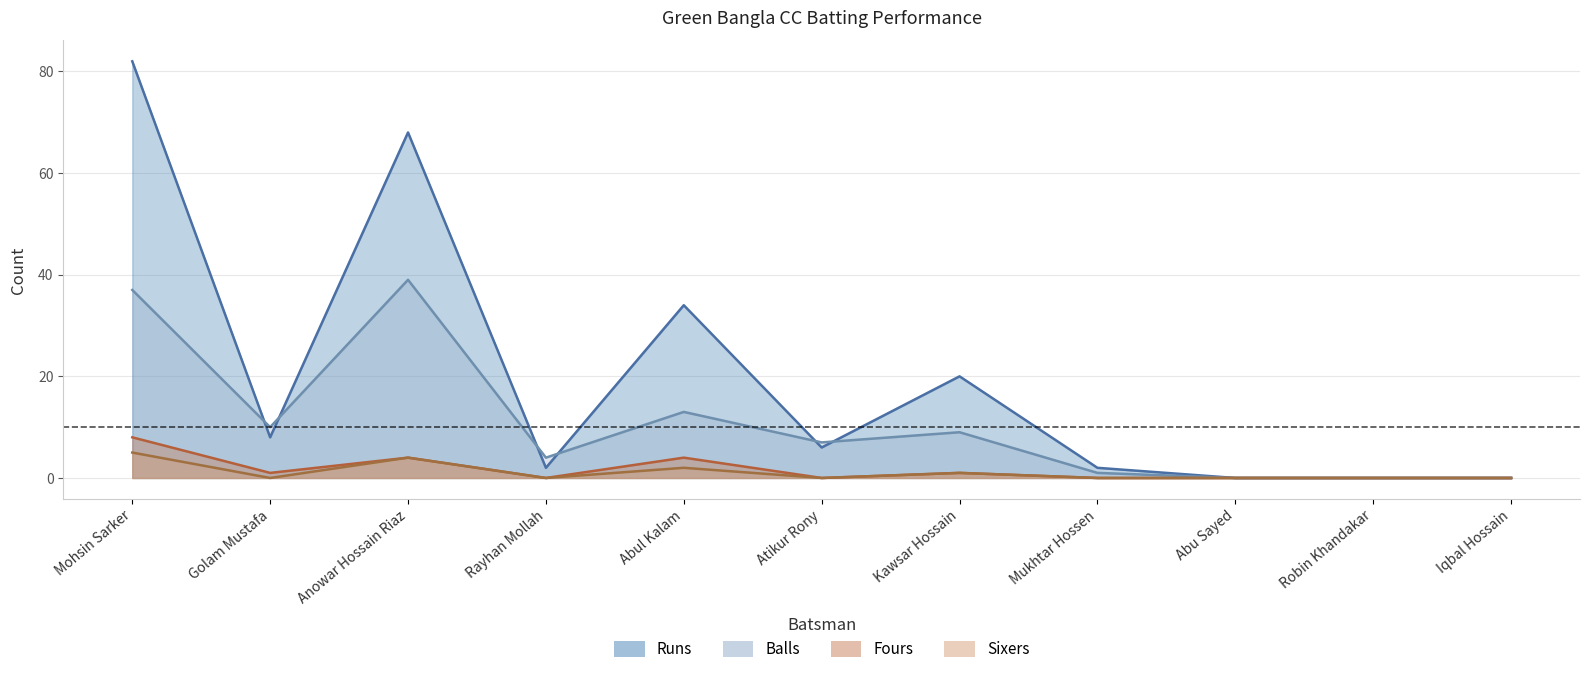

Which label corresponds to the largest value in the chart?

Mohsin Sarker